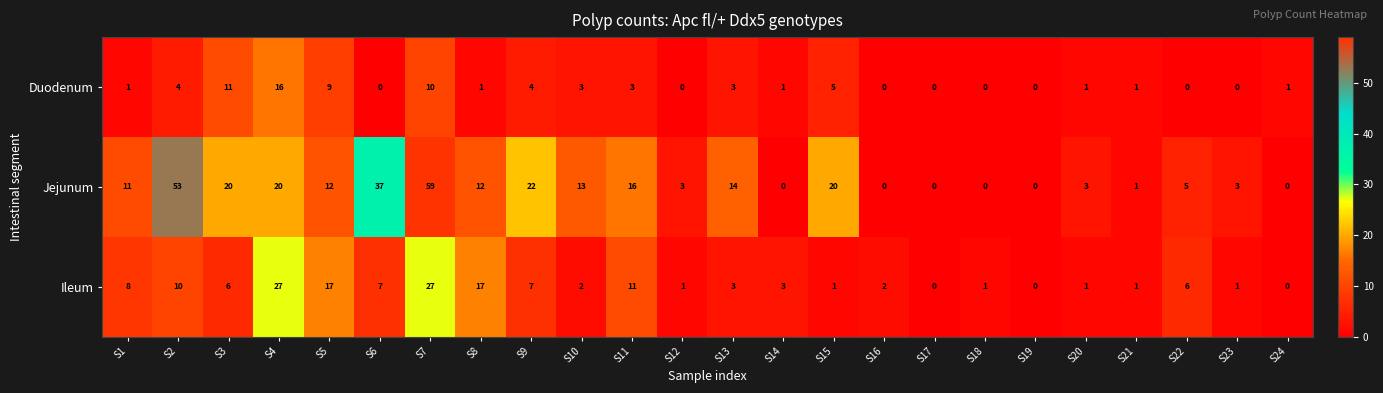

What is the greatest value displayed?

59